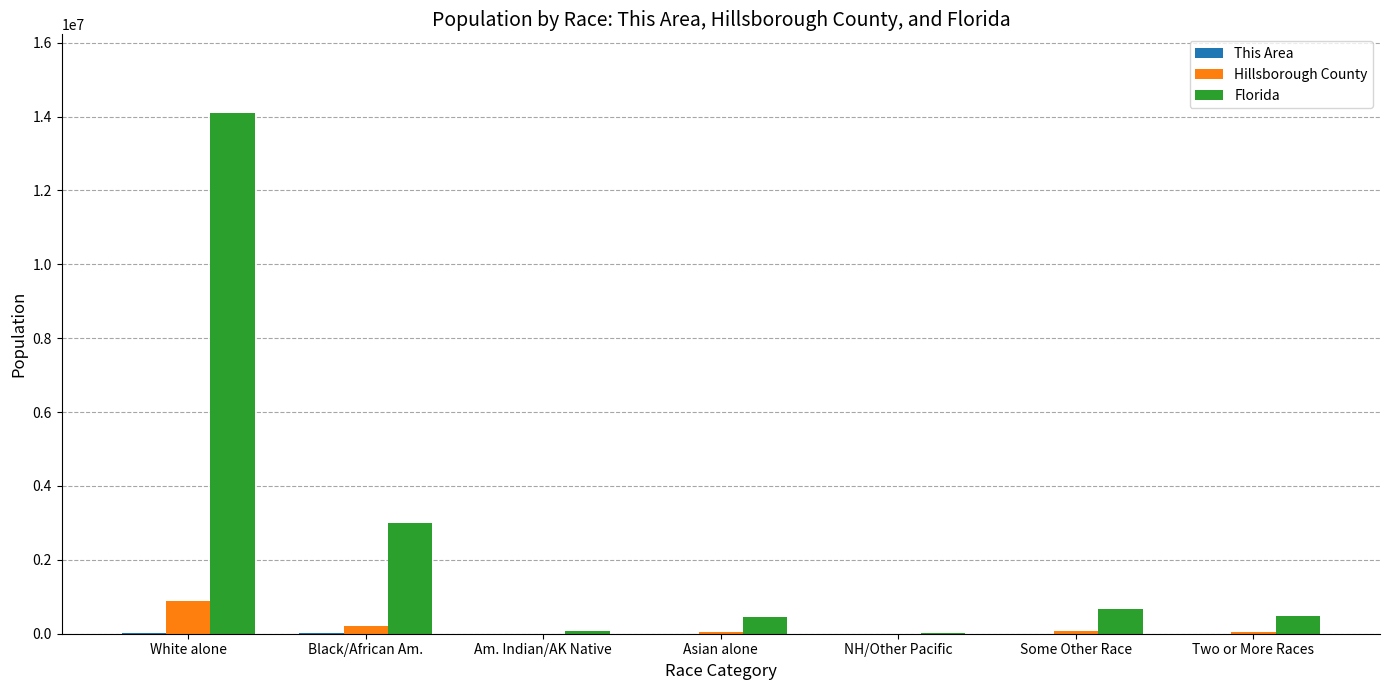

What is the maximum value for Florida?

14109162